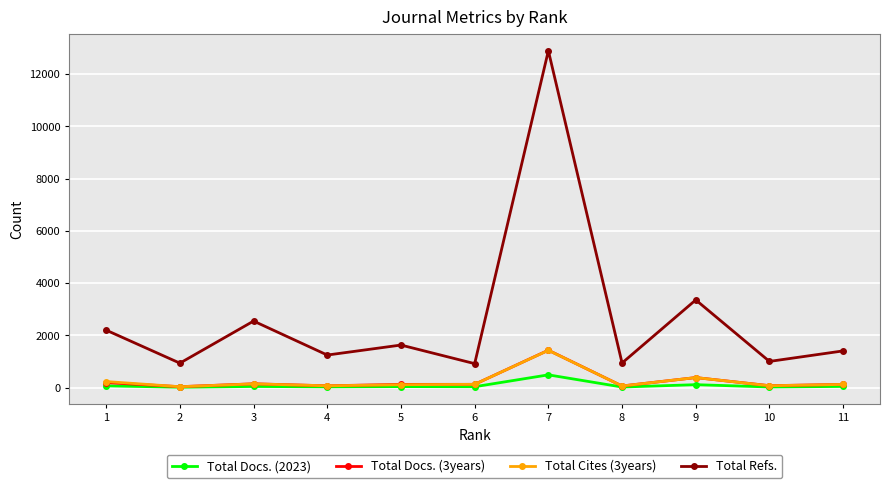

True or false: Total Docs. (2023) and Total Refs. cross at least once.

False